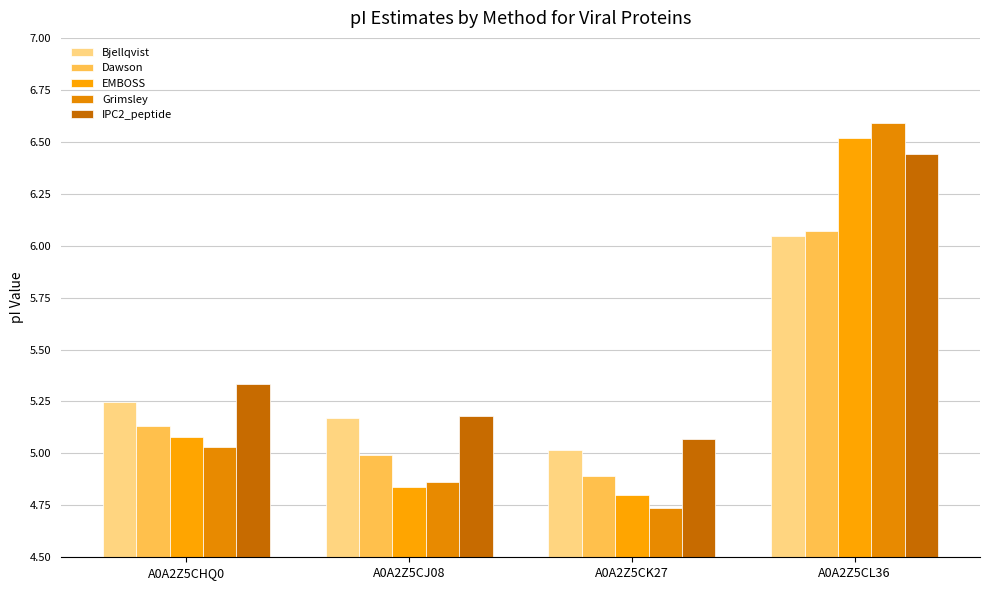

Reading right to left, what are all the values shown in this chart?

Bjellqvist: A0A2Z5CL36=6.0	A0A2Z5CK27=5.0	A0A2Z5CJ08=5.2	A0A2Z5CHQ0=5.2
Dawson: A0A2Z5CL36=6.1	A0A2Z5CK27=4.9	A0A2Z5CJ08=5.0	A0A2Z5CHQ0=5.1
EMBOSS: A0A2Z5CL36=6.5	A0A2Z5CK27=4.8	A0A2Z5CJ08=4.8	A0A2Z5CHQ0=5.1
Grimsley: A0A2Z5CL36=6.6	A0A2Z5CK27=4.7	A0A2Z5CJ08=4.9	A0A2Z5CHQ0=5.0
IPC2_peptide: A0A2Z5CL36=6.4	A0A2Z5CK27=5.1	A0A2Z5CJ08=5.2	A0A2Z5CHQ0=5.3